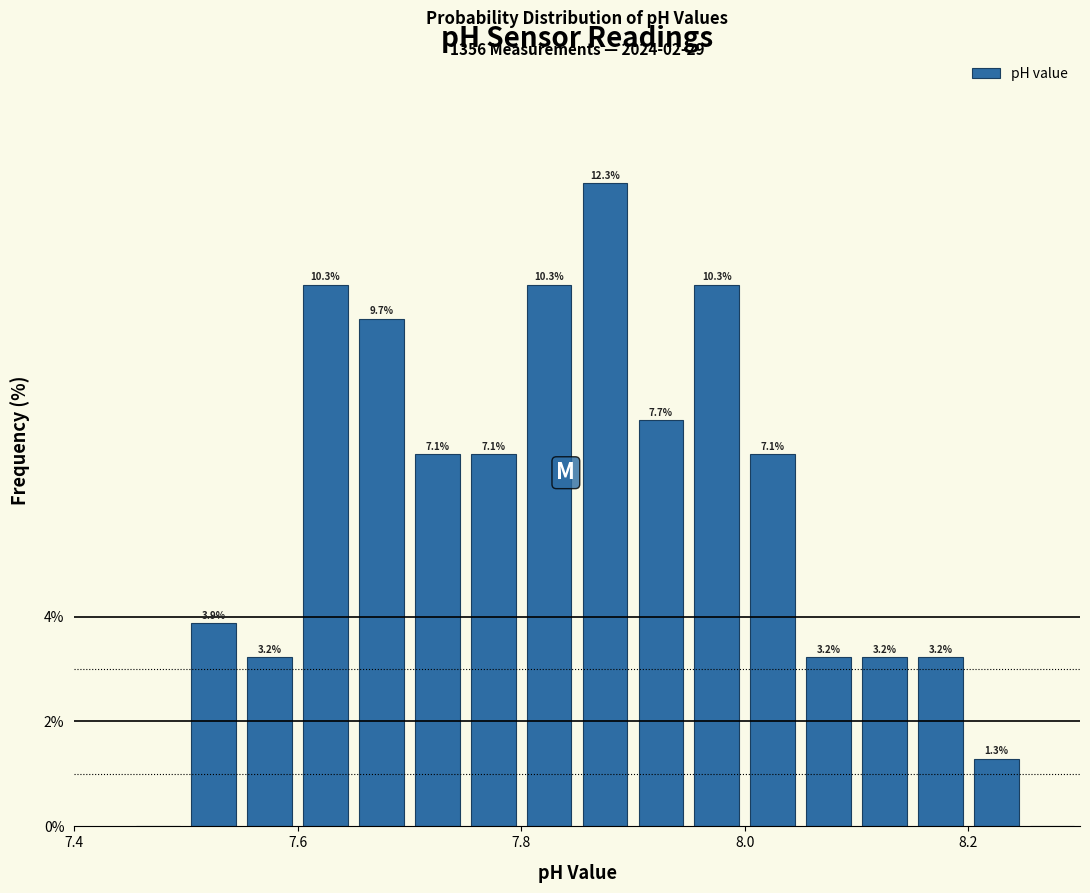

Read against the x-axis, roughly where is the centre of the tallest bar?

7.88